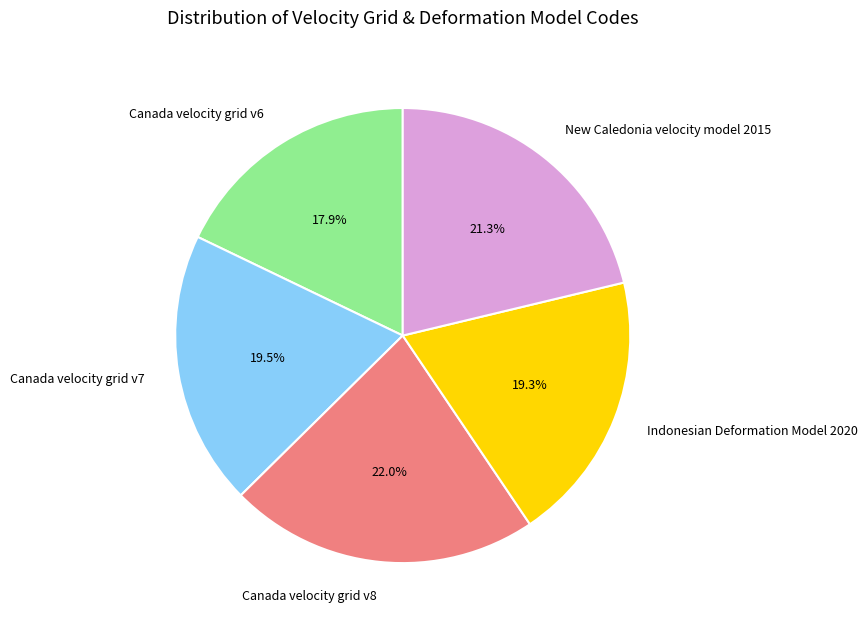

What percentage is the Canada velocity grid v8 slice, to the nearest percent?

22%